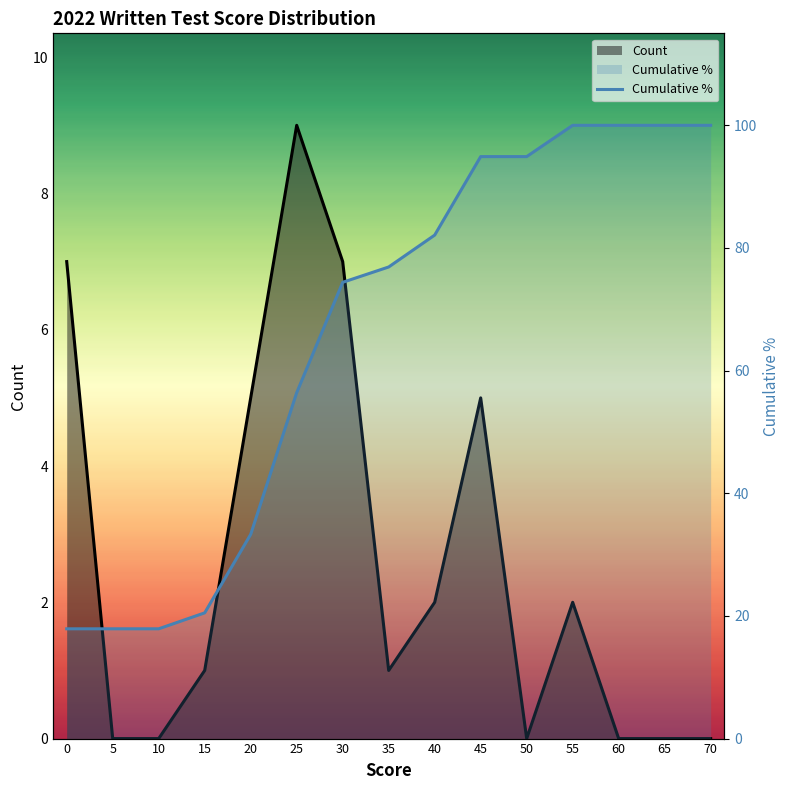

The chart shows a value of 33.3 at 20. True or false?

True